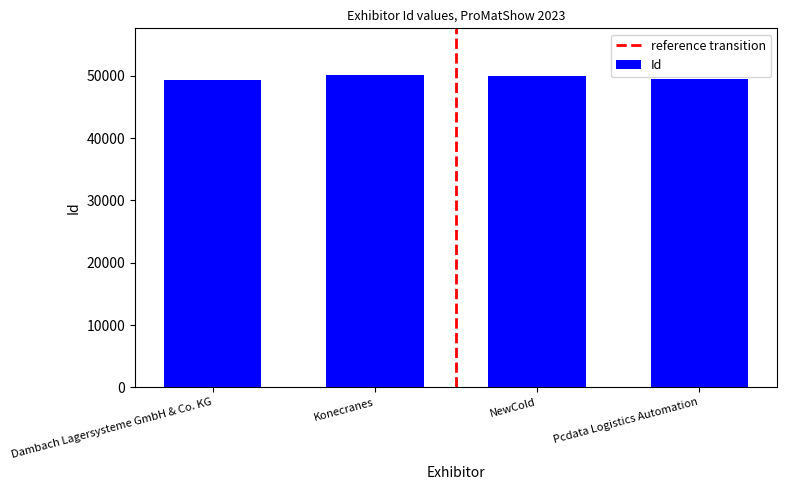

True or false: the data shows 49457 at Pcdata Logistics Automation.

True